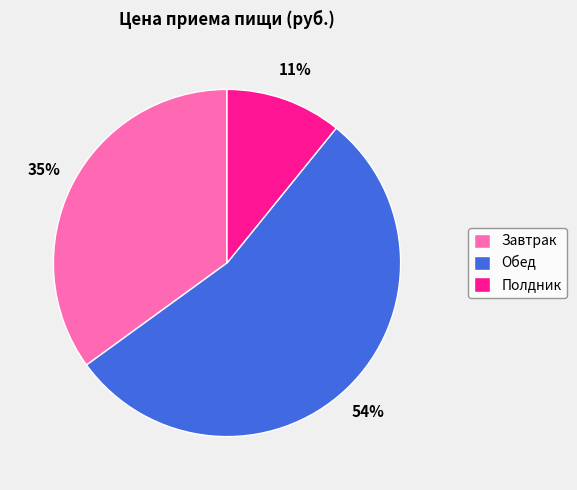

To the nearest percent, what percentage of the pie is Завтрак?

35%